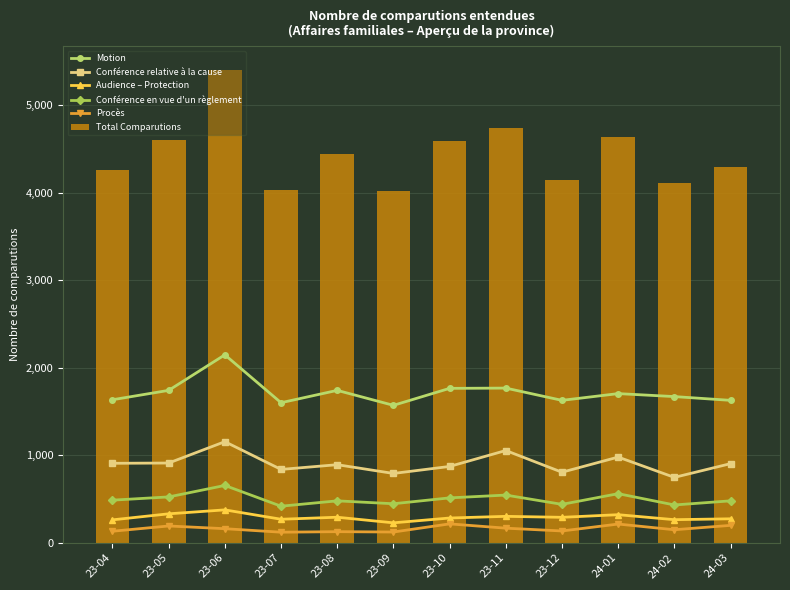

What are all the series names shown in the legend?

Motion, Conférence relative à la cause, Audience – Protection, Conférence en vue d'un règlement, Procès, Total Comparutions